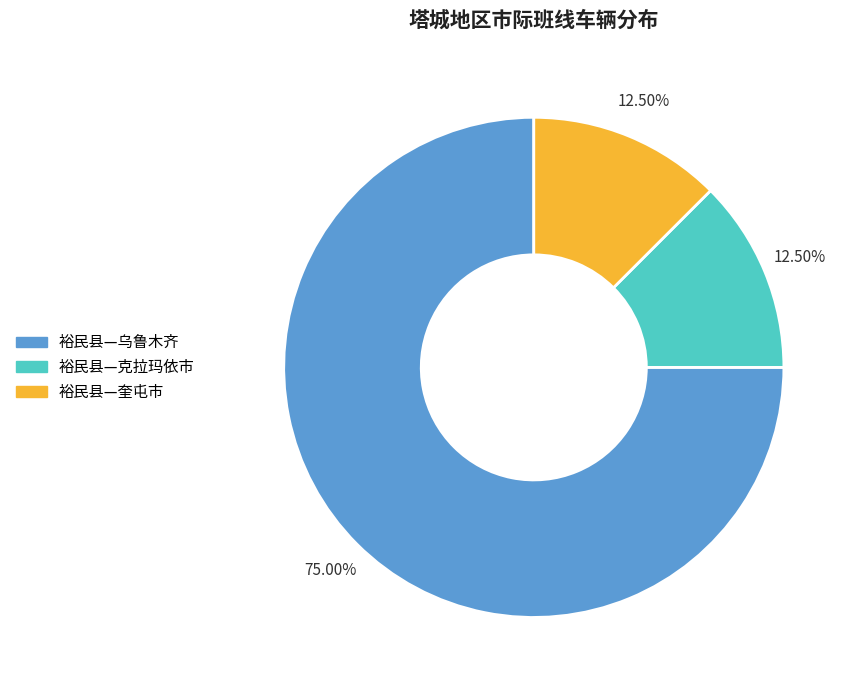

Is the sum of 裕民县—奎屯市 and 裕民县—克拉玛依市 greater than half?

No